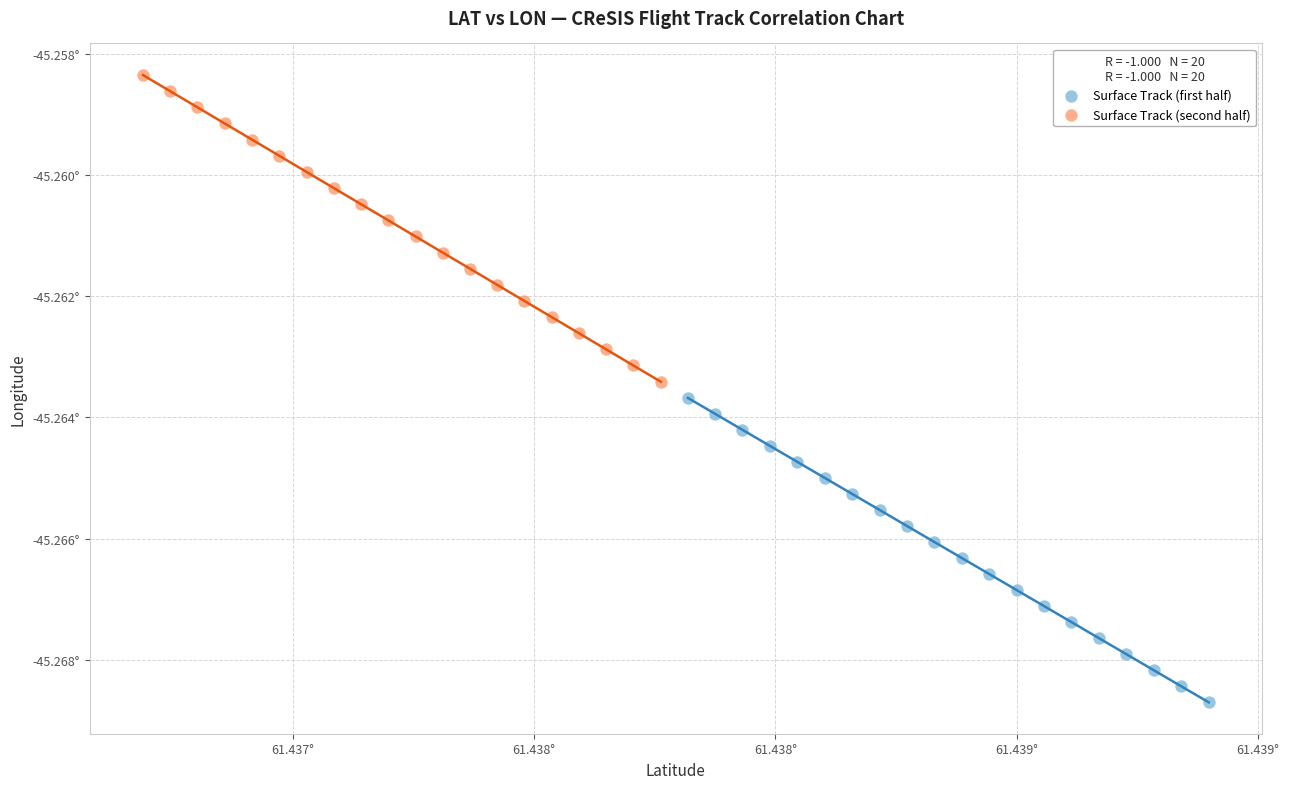

Which series contains the lowest Y value?

Surface Track (first half)